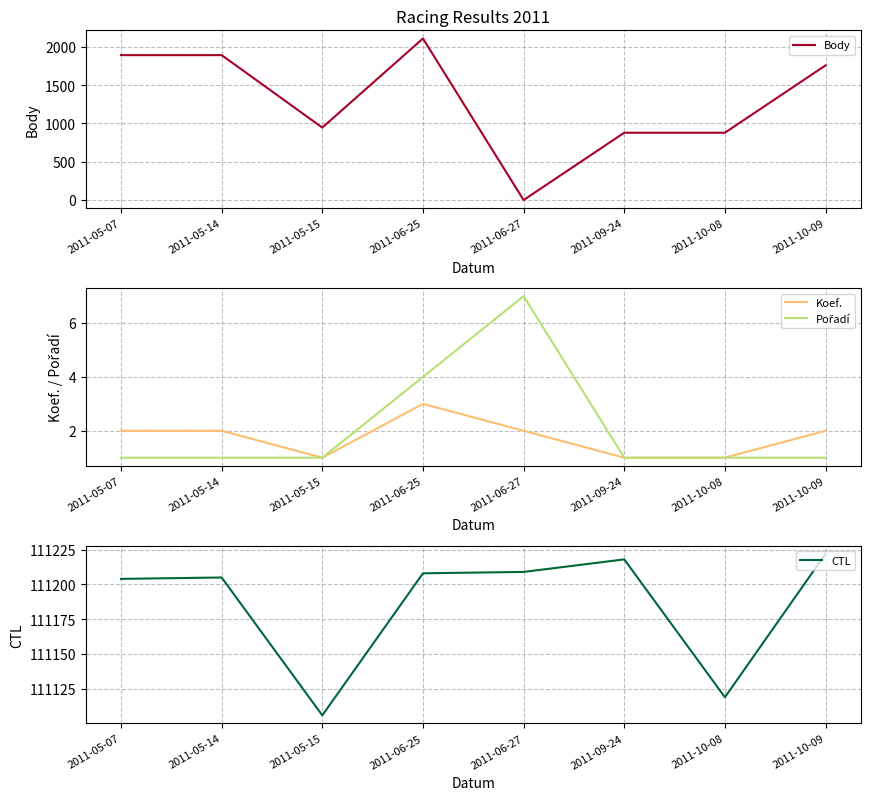

Which category has the lowest value across all series?

2011-06-27